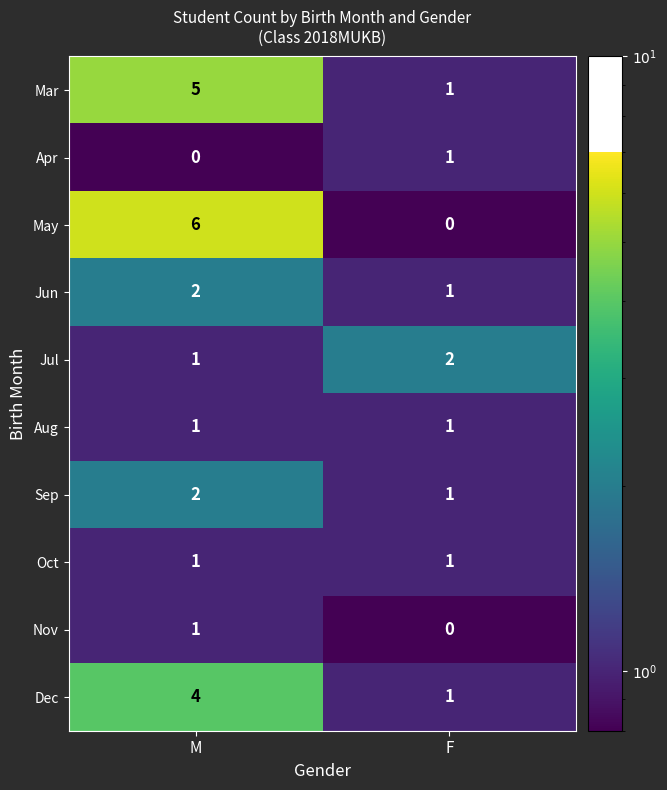

Which category has the lowest value in the Nov series?

F